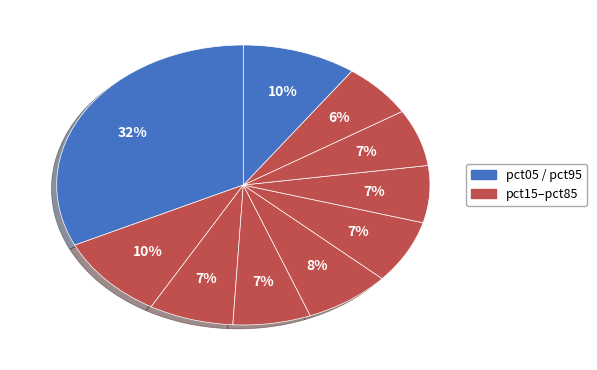

Count the number of slices in the pie.

10